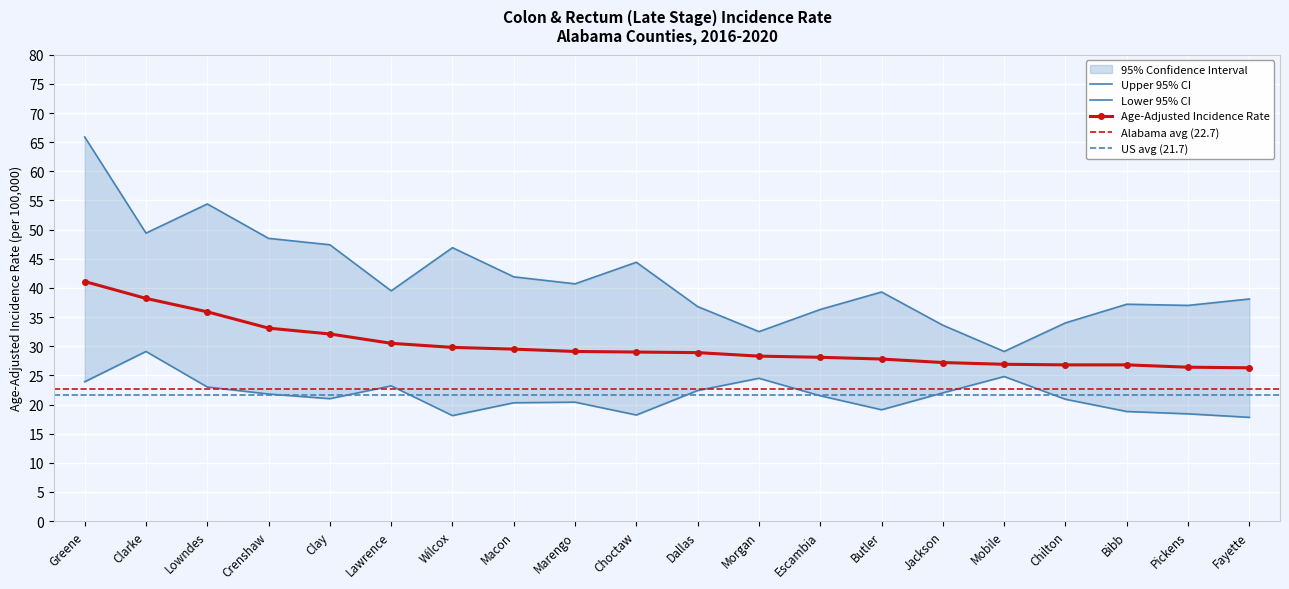

What is the difference between the maximum and minimum values in the Upper 95% CI series?

36.8